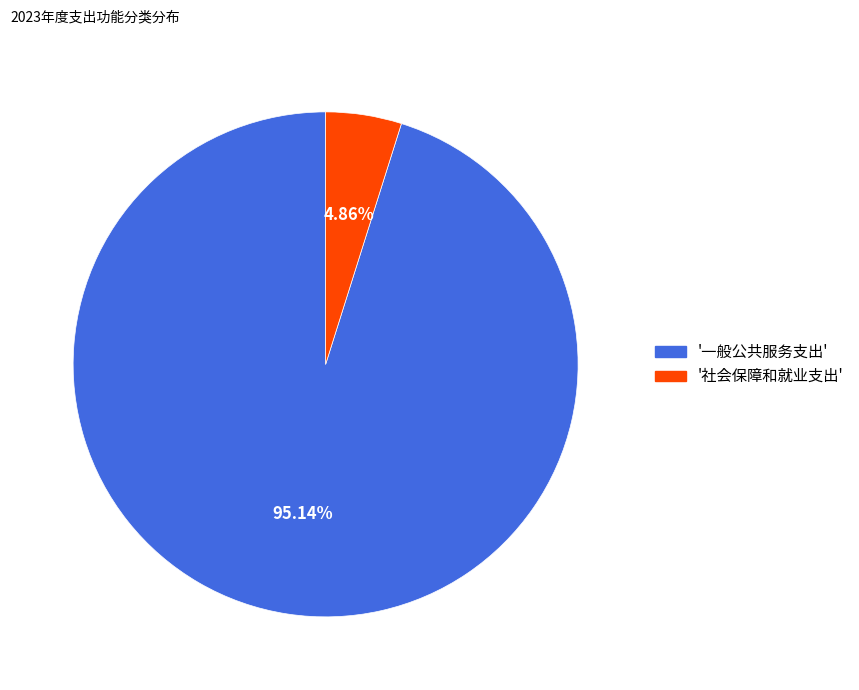

Does any single category account for the majority?

Yes